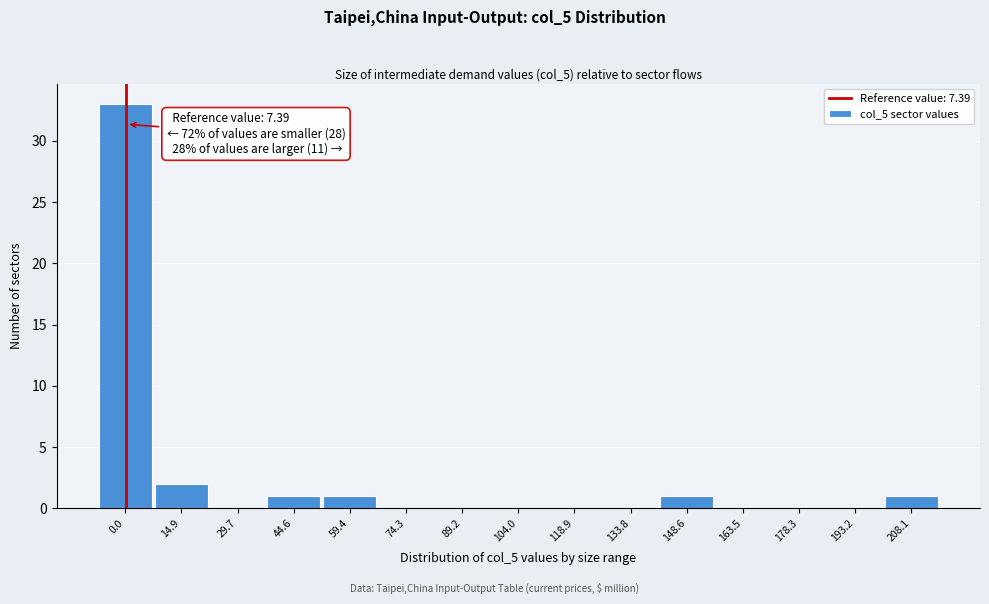

Reading left to right, list all the values displayed in this chart.

0.0=33	14.9=2	29.7=0	44.6=1	59.4=1	74.3=0	89.2=0	104.0=0	118.9=0	133.8=0	148.6=1	163.5=0	178.3=0	193.2=0	208.1=1